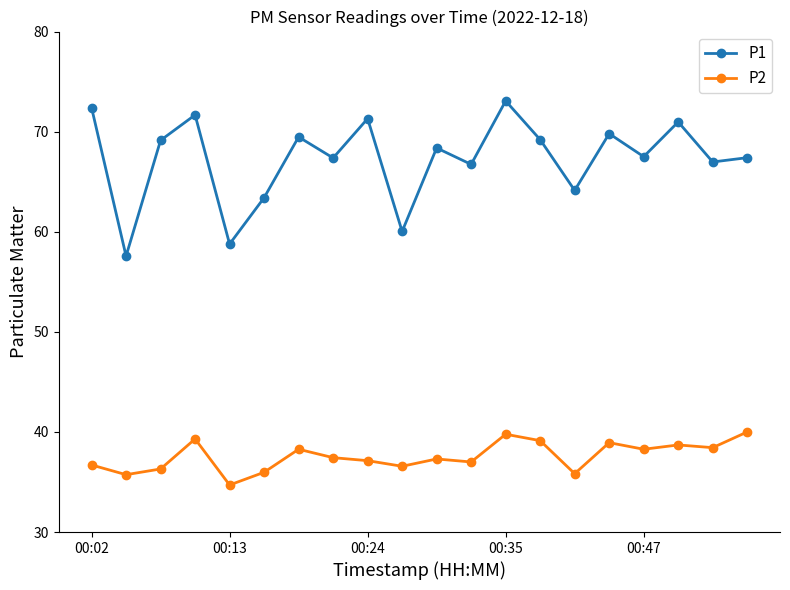

Count the number of categories in the chart.

20